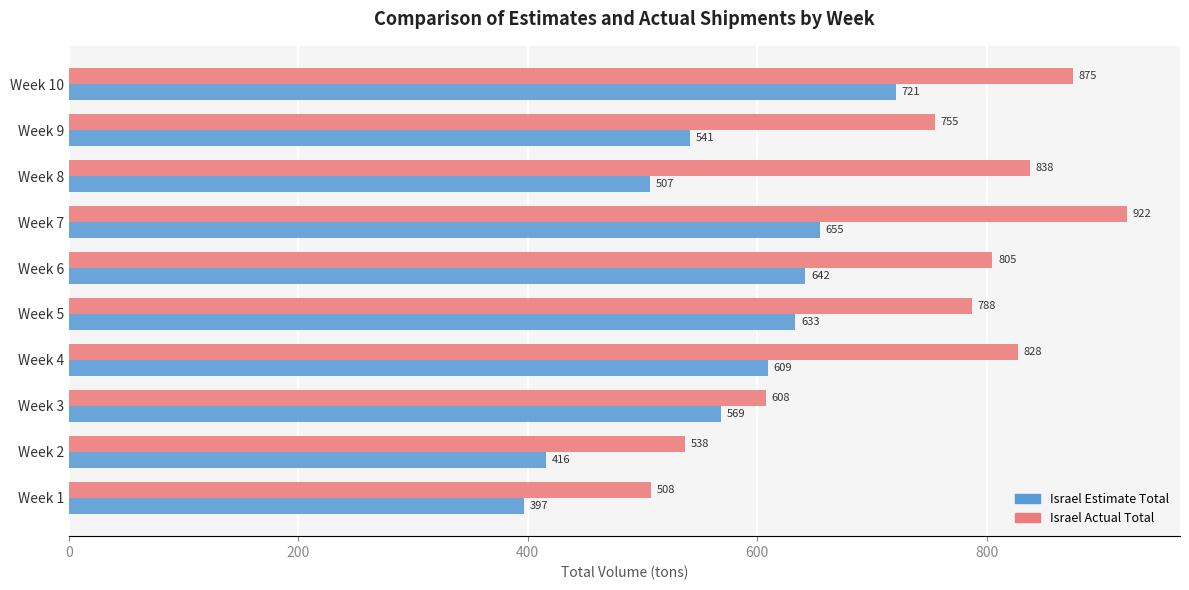

Where is Israel Estimate Total nearest to the value 559?

Week 3